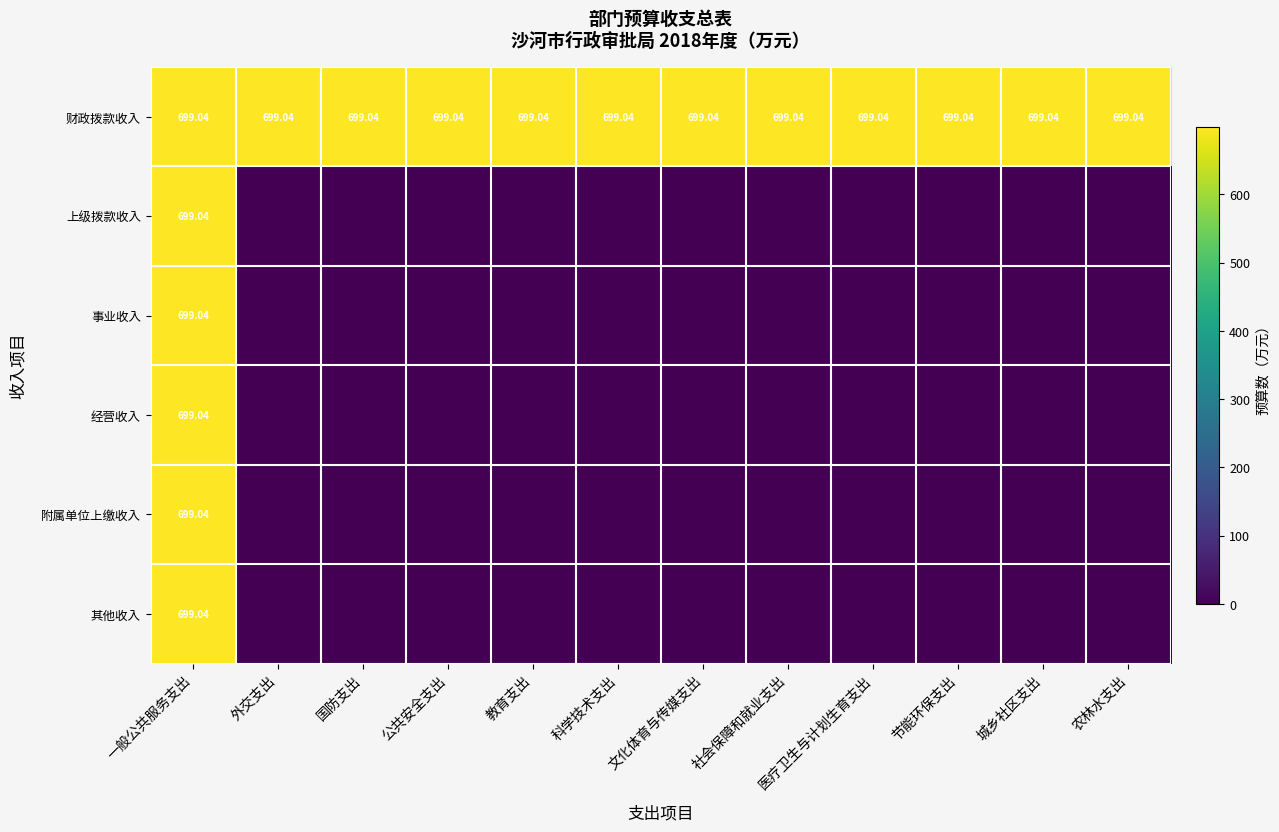

What is the sum of all 事业收入 values?

699.0